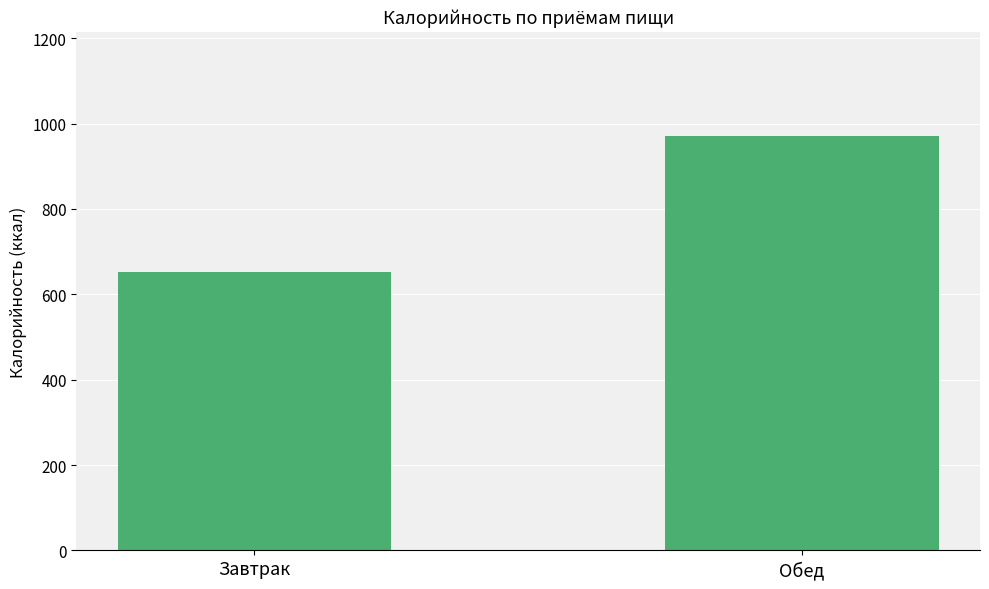

Rank the categories by value from lowest to highest.

Завтрак, Обед